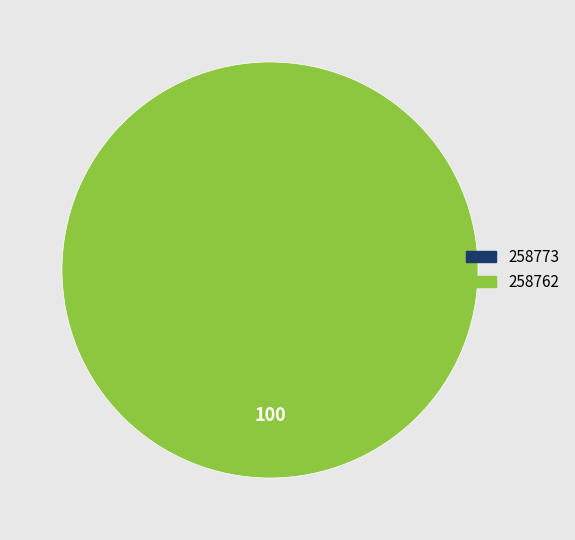

What is the largest slice in the pie chart?

258762